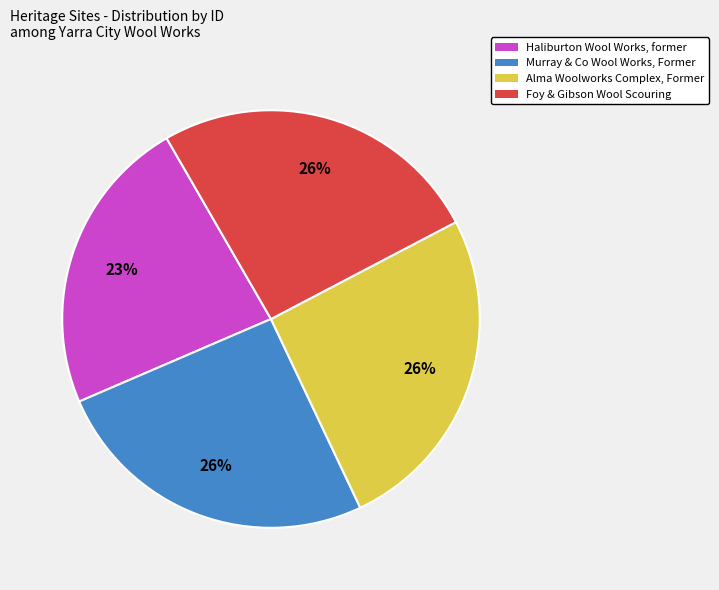

The Haliburton Wool Works, former slice represents 23% of the pie. True or false?

True